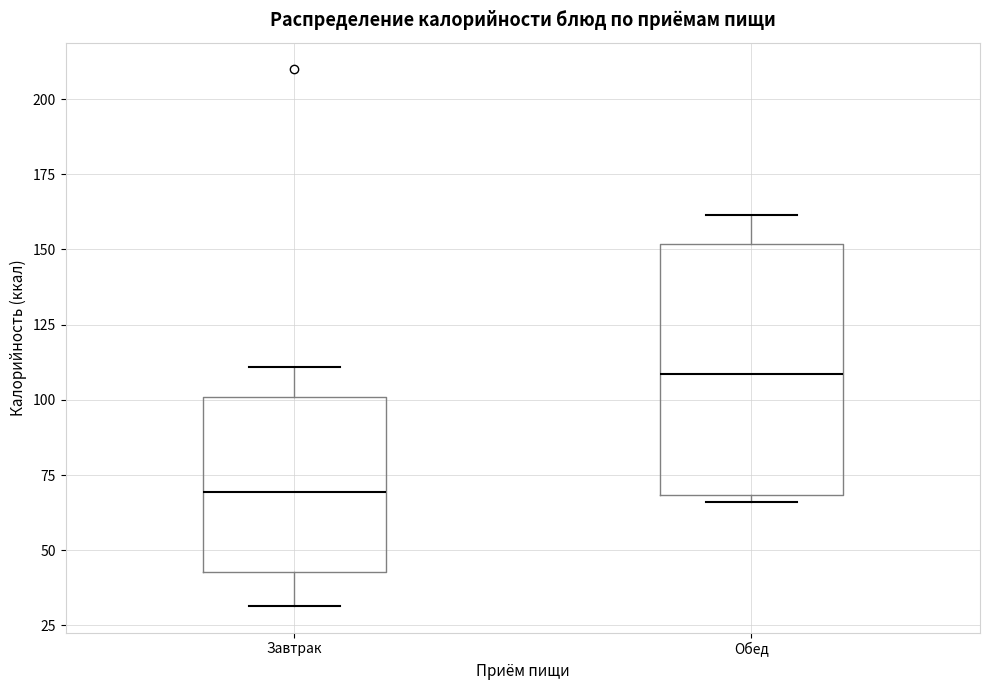

Which box is the tallest, from its lower edge to its upper edge?

Обед